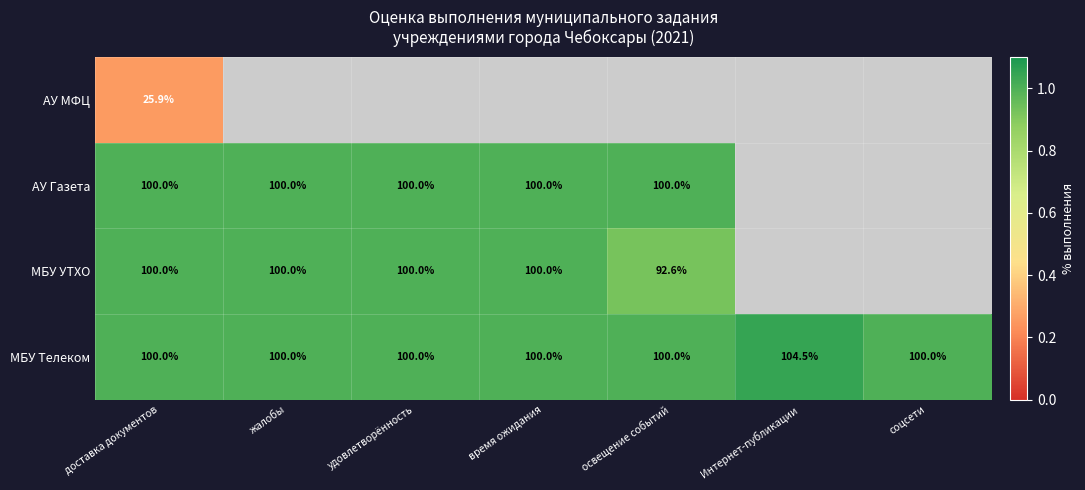

How many data points in МБУ Телеком are above 100?

1